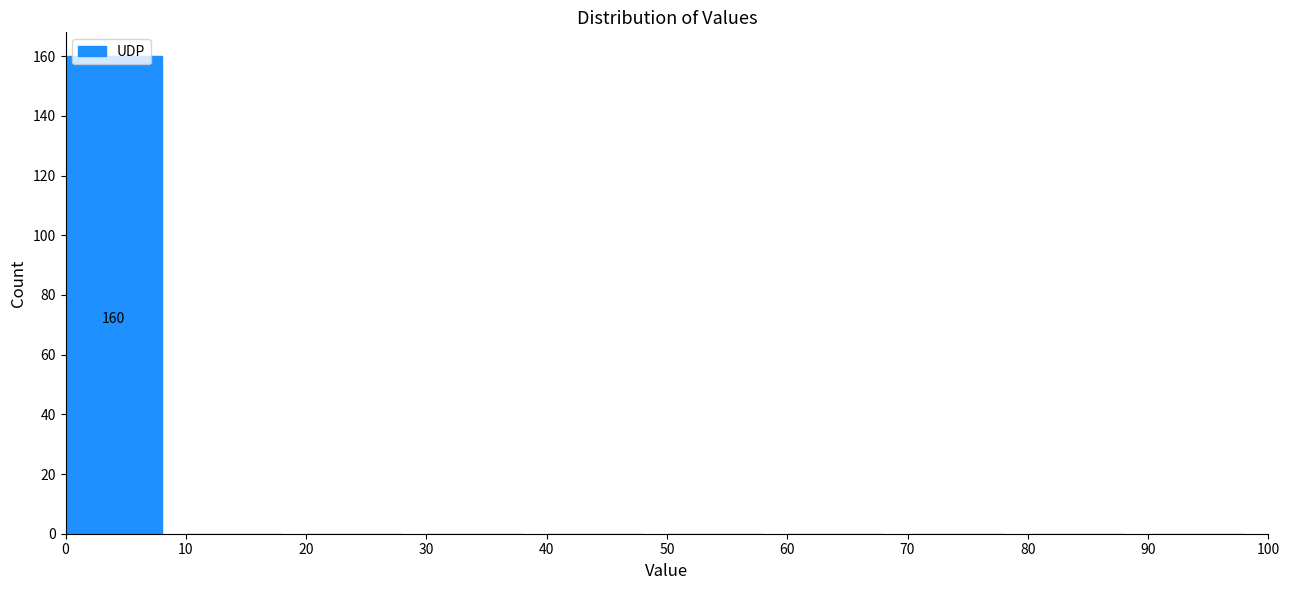

Over which range of the x-axis is the bar tallest?

0 to 10